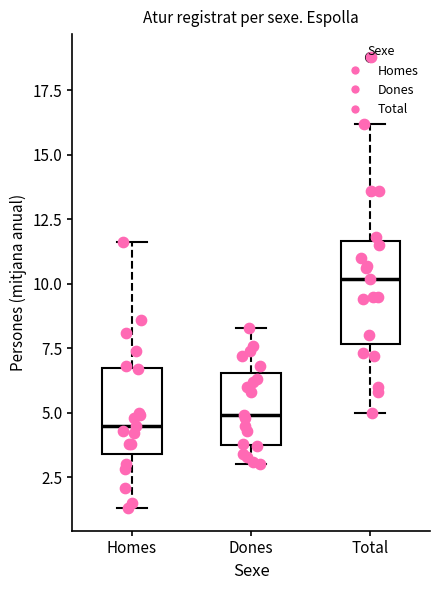

Reading left to right, read every box against the y-axis: the position of its median line, the range the box covers, and the ends of its whiskers. The values are not printed on the chart, so give them approximately, as read against the axis.

Homes: median 4.5, box 3.5 to 7.0, whiskers 1.5 to 11.5
Dones: median 5.0, box 4.0 to 6.5, whiskers 3.0 to 8.5
Total: median 10.0, box 7.5 to 11.5, whiskers 5.0 to 16.0